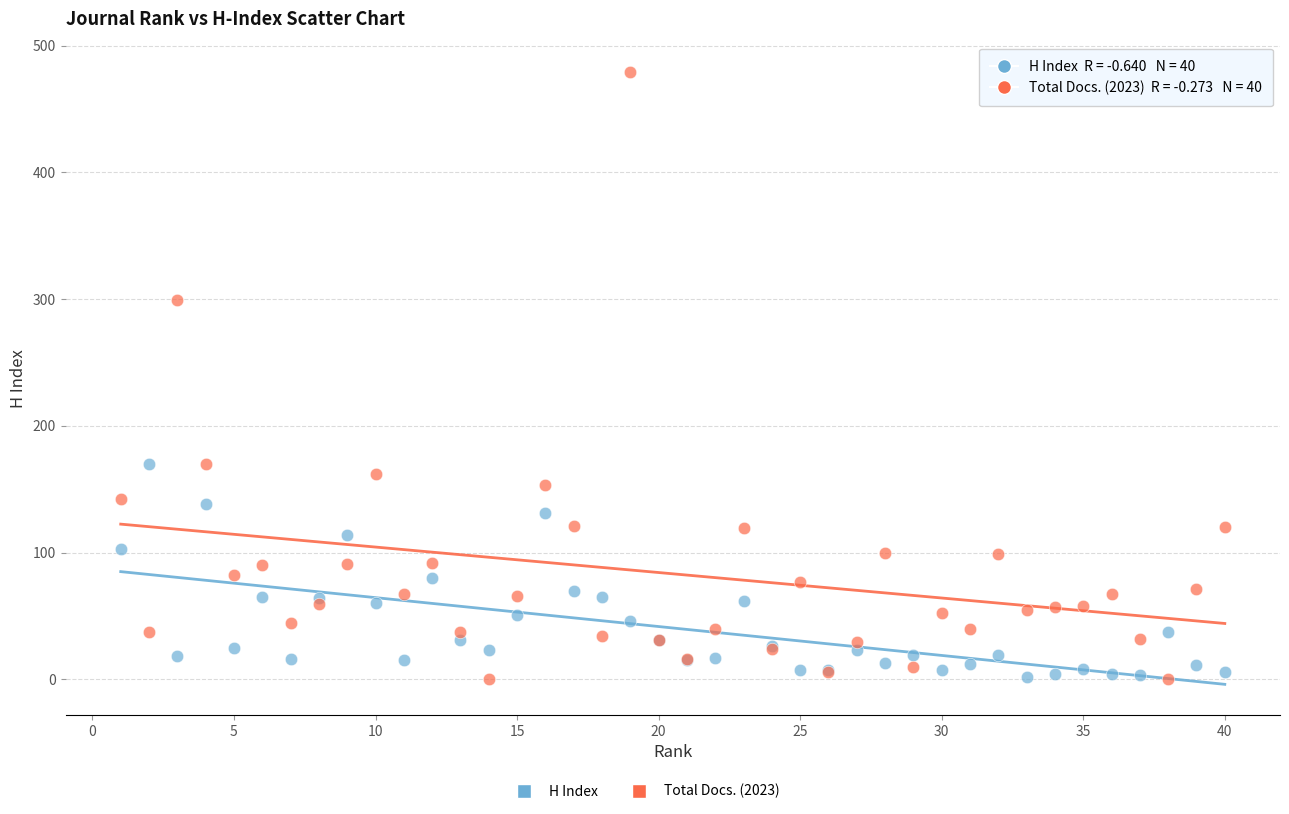

Which series reaches the maximum Y coordinate?

Total Docs. (2023)